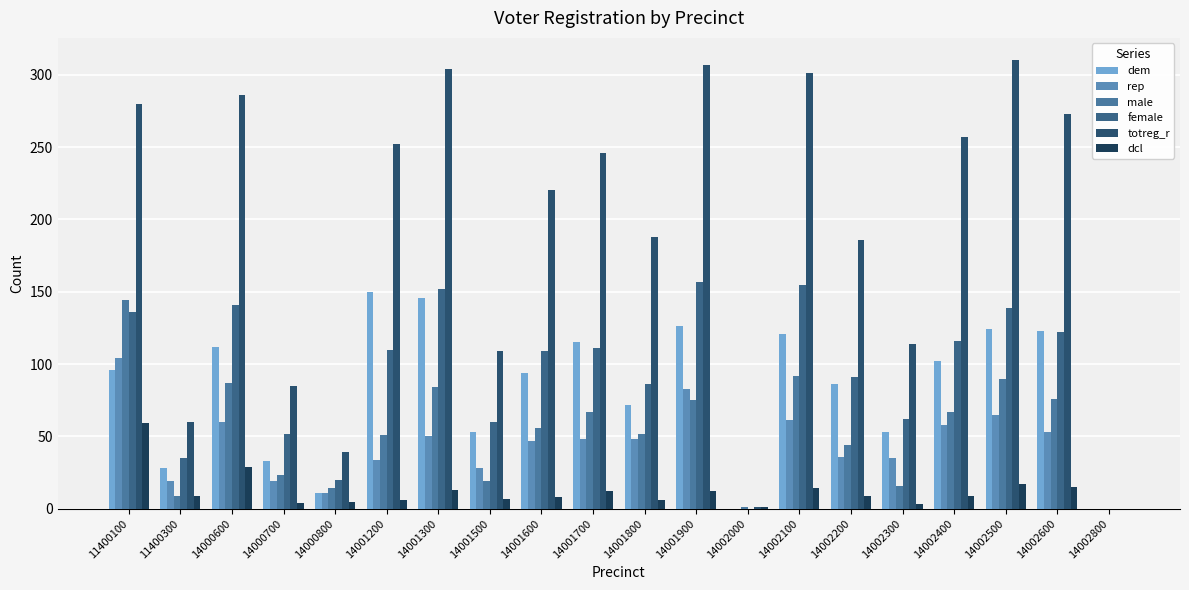

Reading left to right, what are all the values shown in this chart?

dem: 96	28	112	33	11	150	146	53	94	115	72	126	0	121	86	53	102	124	123	0
rep: 104	19	60	19	11	34	50	28	47	48	48	83	0	61	36	35	58	65	53	0
male: 144	9	87	23	14	51	84	19	56	67	52	75	1	92	44	16	67	90	76	0
female: 136	35	141	52	20	110	152	60	109	111	86	157	0	155	91	62	116	139	122	0
totreg_r: 280	60	286	85	39	252	304	109	220	246	188	307	1	301	186	114	257	310	273	0
dcl: 59	9	29	4	5	6	13	7	8	12	6	12	1	14	9	3	9	17	15	0